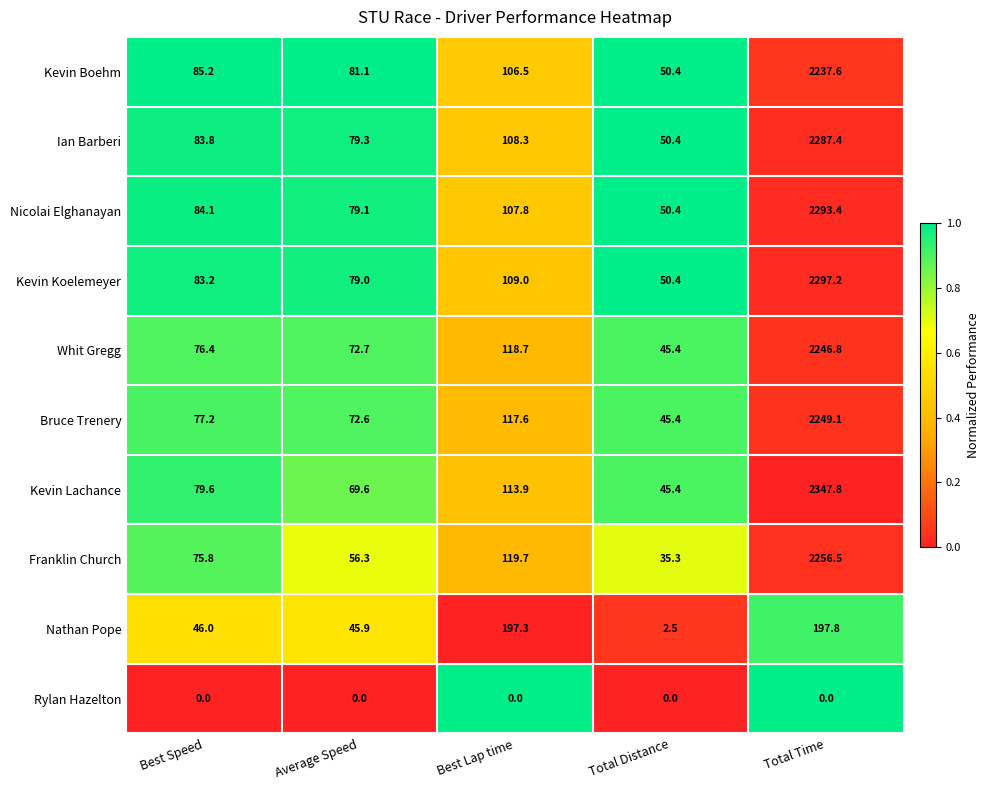

How many distinct data groups are displayed?

10